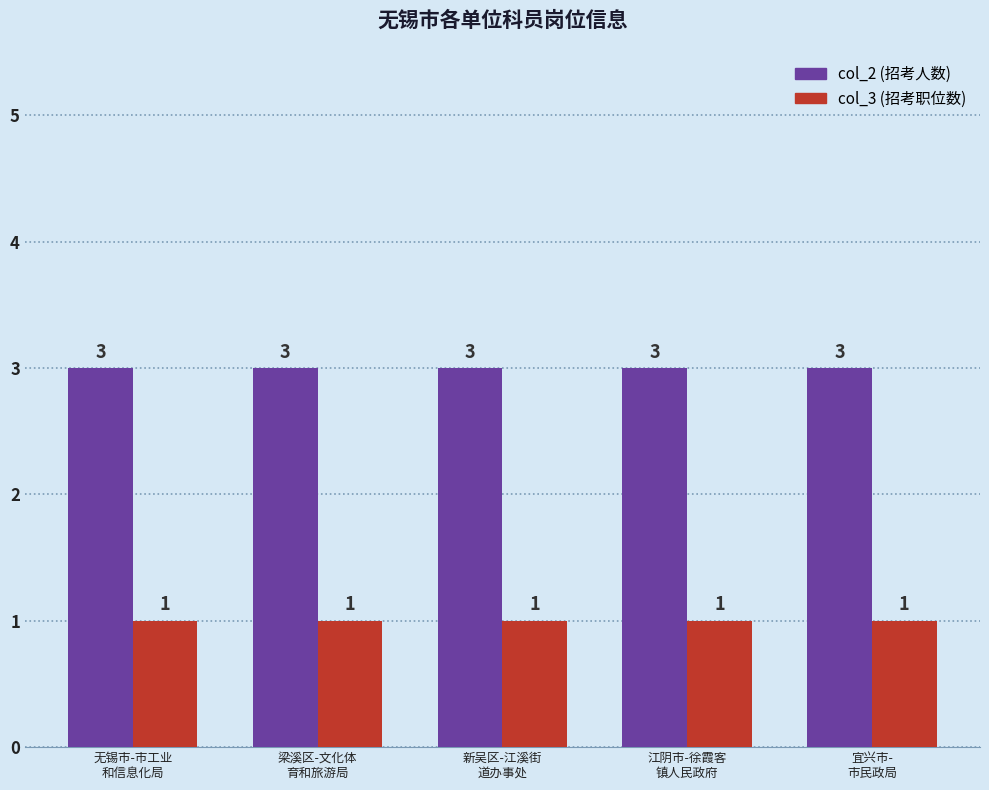

What is the label of the 4th bar from the left?

江阴市-徐霞客
镇人民政府